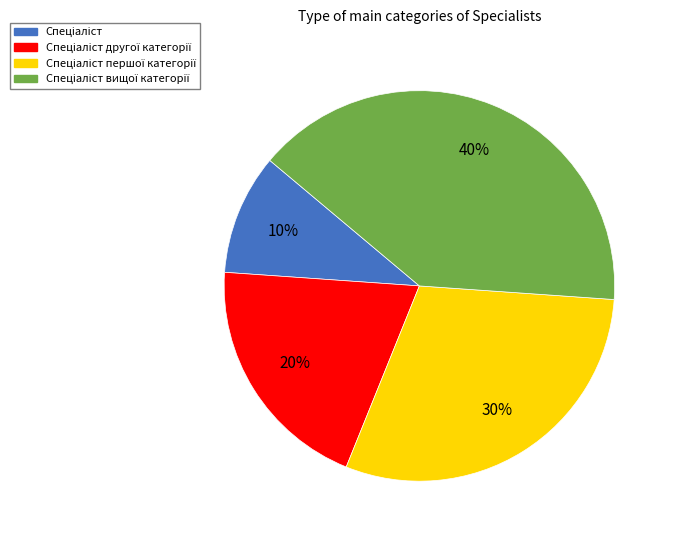

Is there any slice that represents more than half of the pie?

No